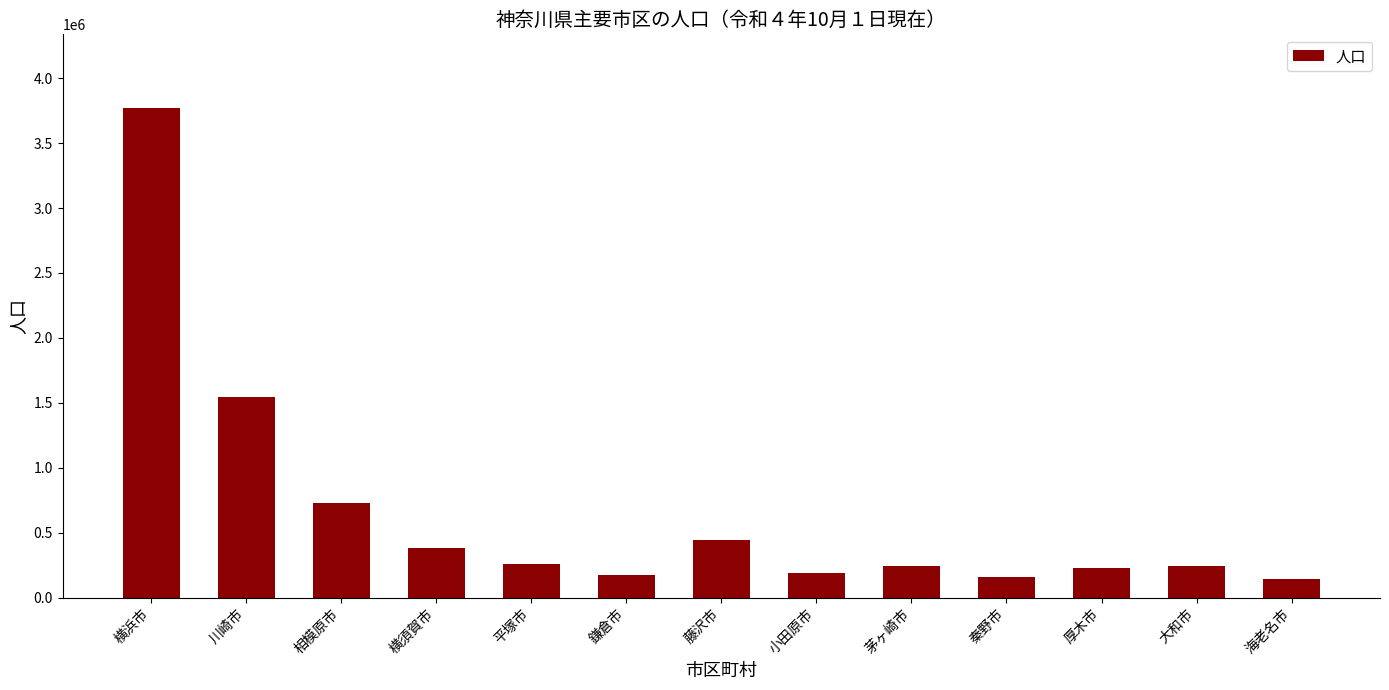

Does the chart contain any negative values?

No